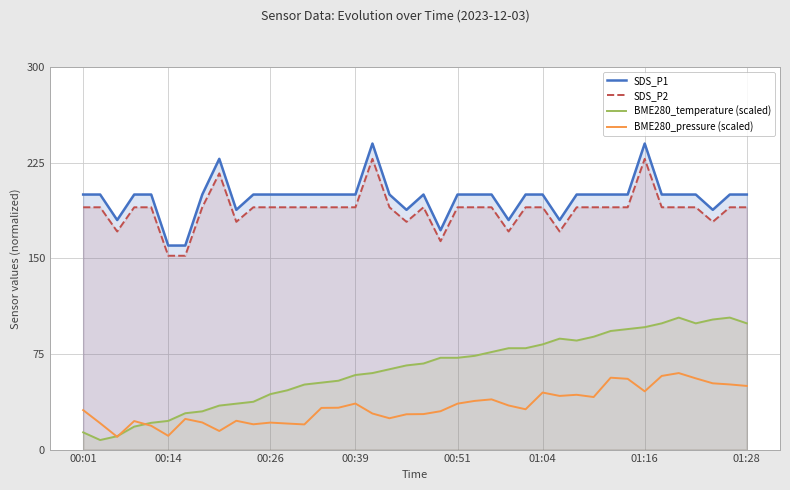

Which series has the largest total across all categories?

SDS_P1